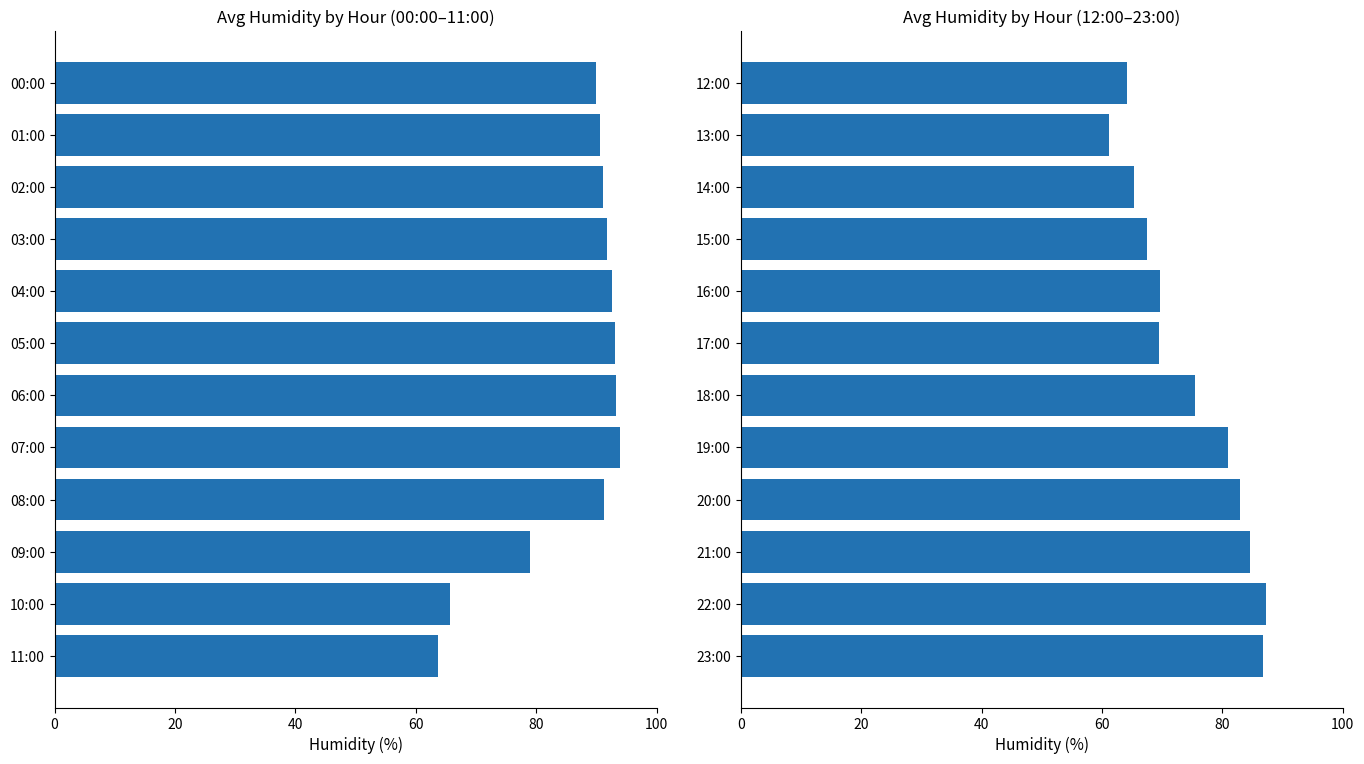

At which label does 00:00–11:00 reach its minimum?

11:00